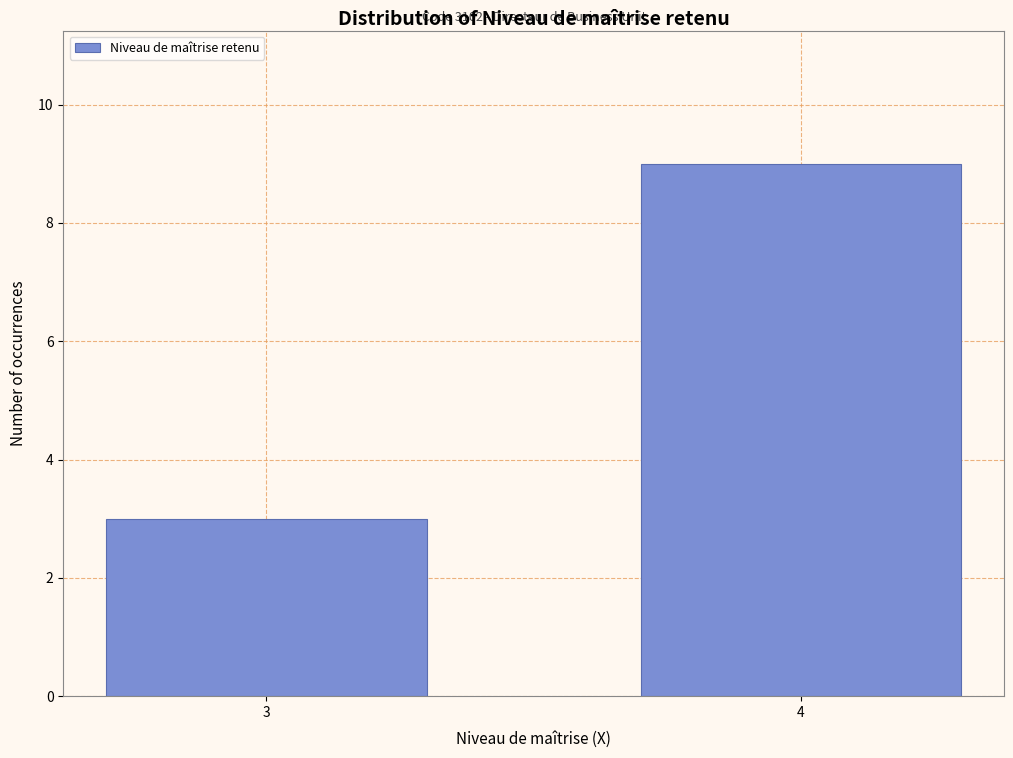

Reading left to right, extract all data points from this chart.

3=3	4=9